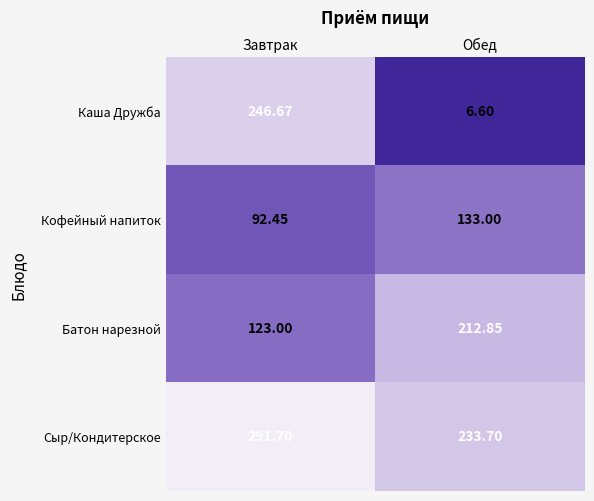

Which category has the highest value across all series?

Завтрак